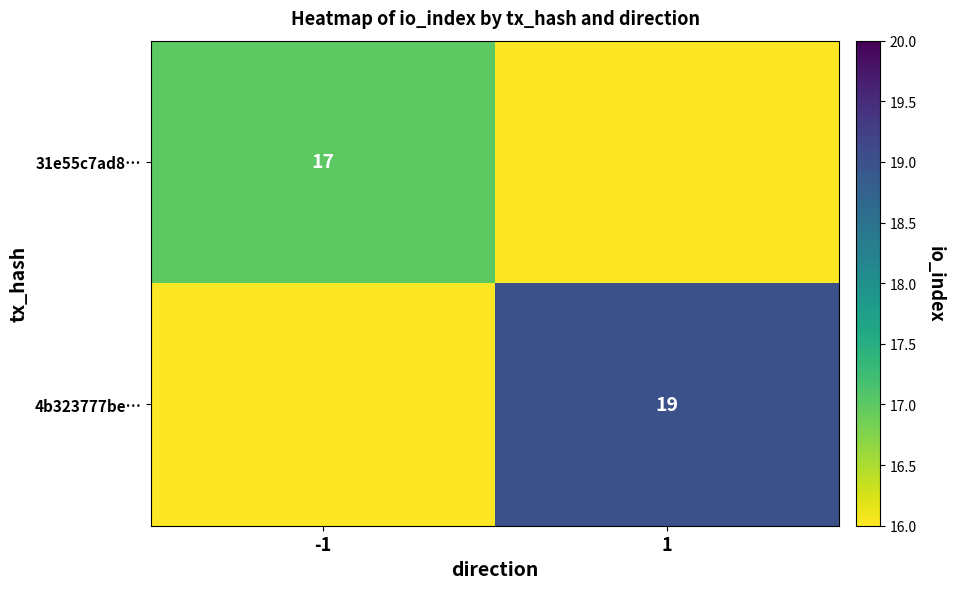

The value of 4b323777be… at 1 is 7. True or false?

False